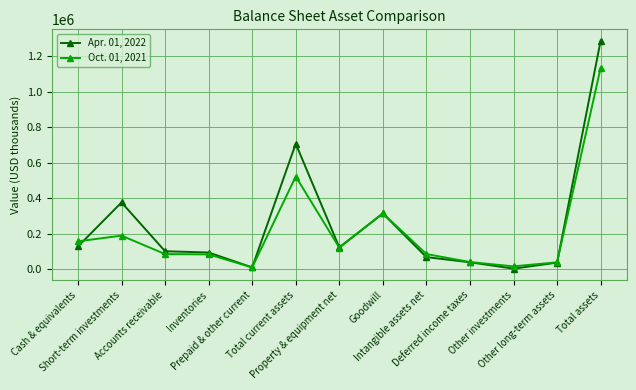

True or false: Apr. 01, 2022 has more than 1 interior local peaks.

True